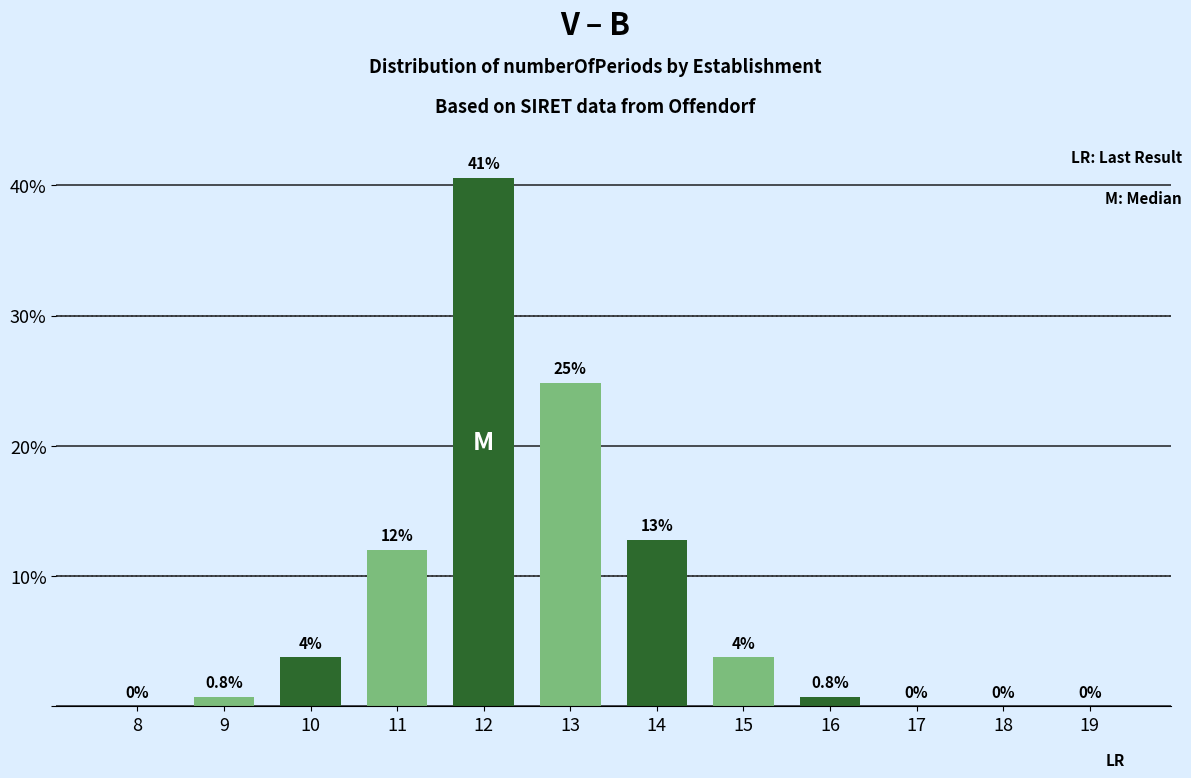

True or false: the data shows -22.3 at 18.

False